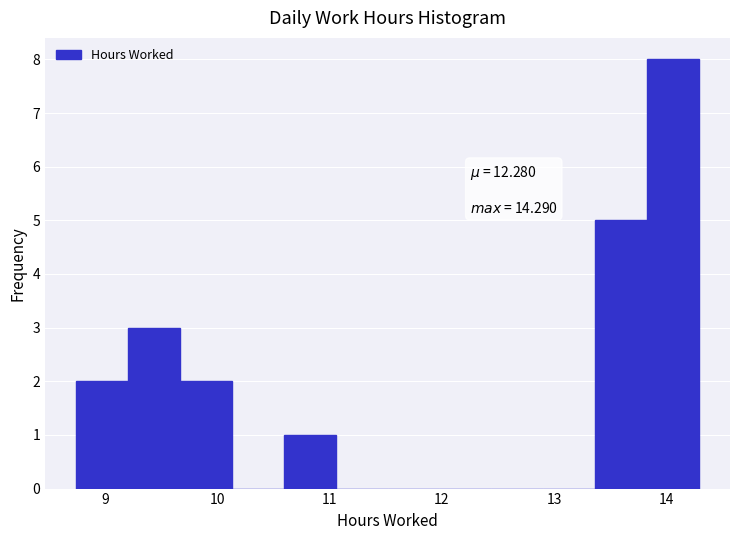

Over which range of the x-axis is the bar tallest?

13.8 to 14.3